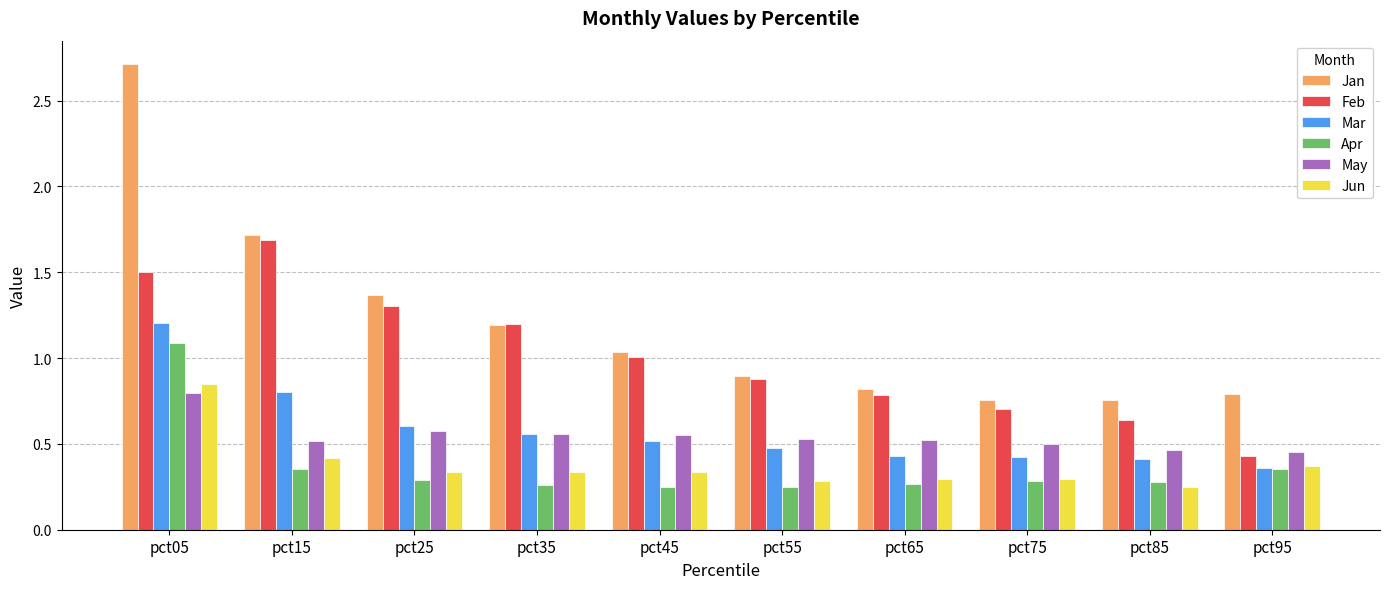

Rank the series by their maximum value, from lowest to highest.

May, Jun, Apr, Mar, Feb, Jan